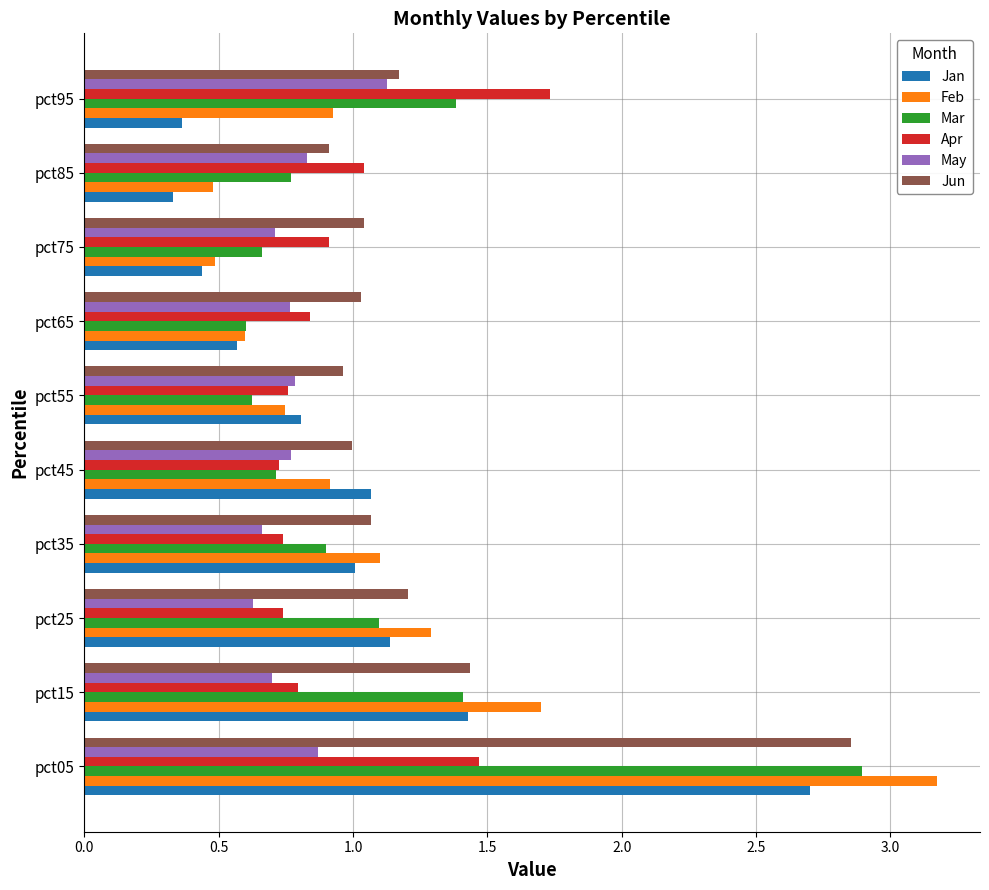

What is the difference between the maximum and second lowest values in the Feb series?

2.7